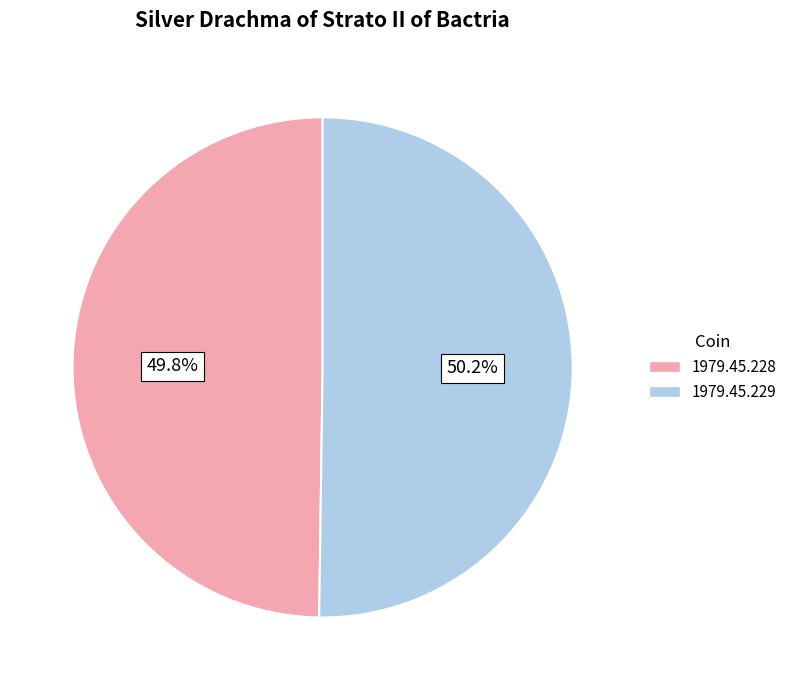

Is there a majority slice in this chart?

Yes